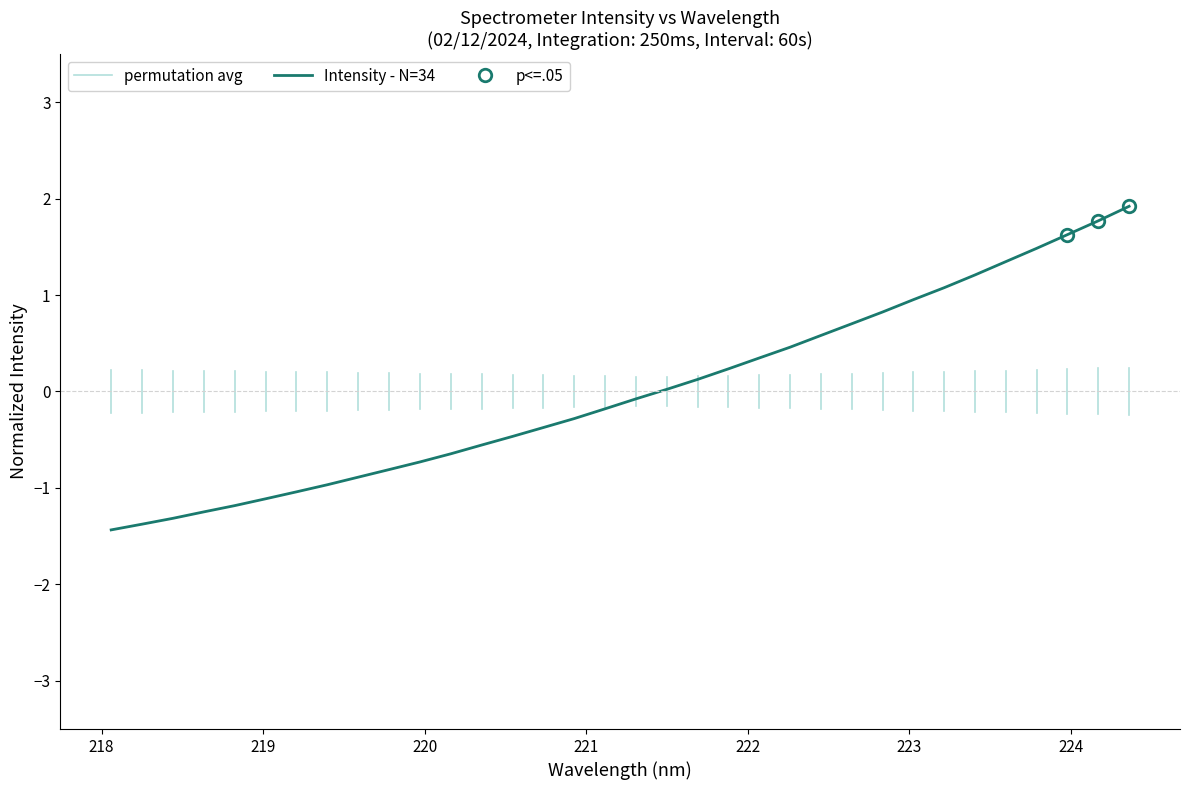

How many negative values are there?

18